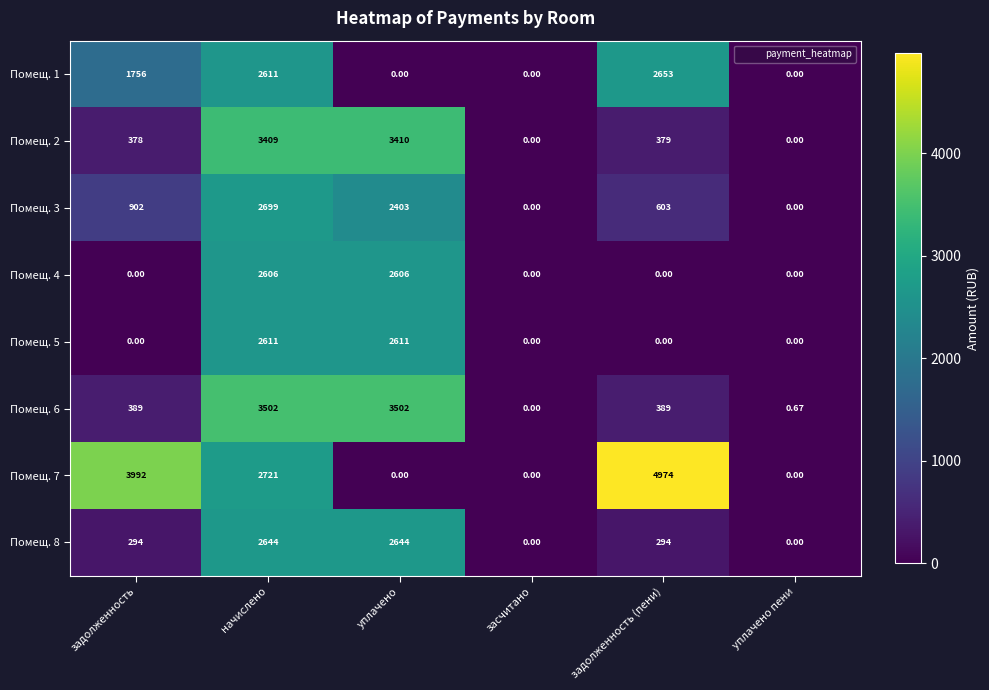

Is the value of Помещ. 3 at задолженность greater than the value of Помещ. 2 at уплачено?

No